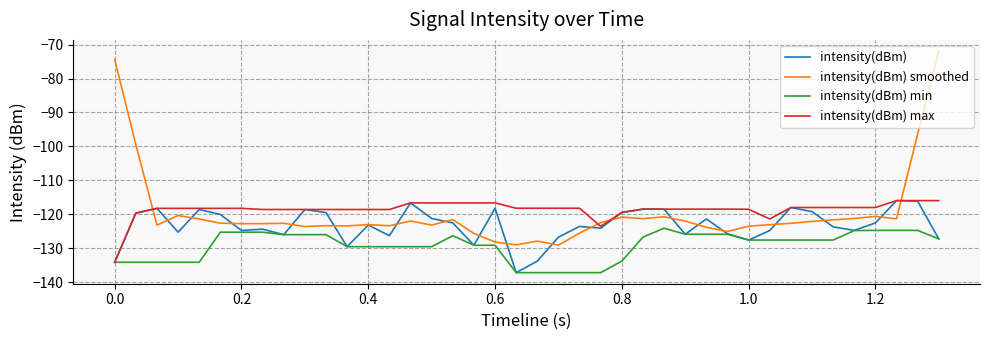

Which series has the largest range (max minus min)?

intensity(dBm) smoothed